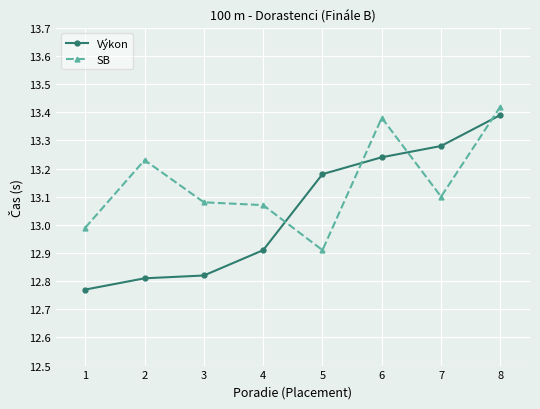

Rank the categories by SB value from highest to lowest.

8, 6, 2, 7, 3, 4, 1, 5